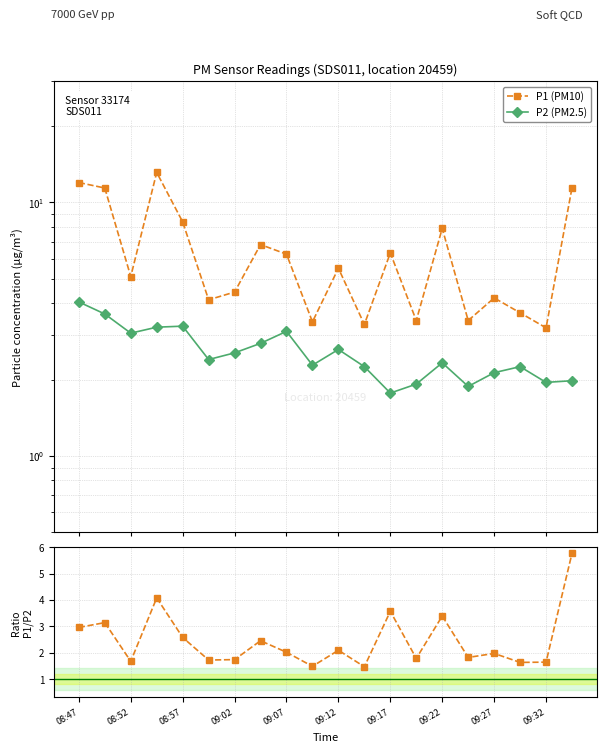

True or false: P1 (PM10) and P1/P2 cross at least once.

False